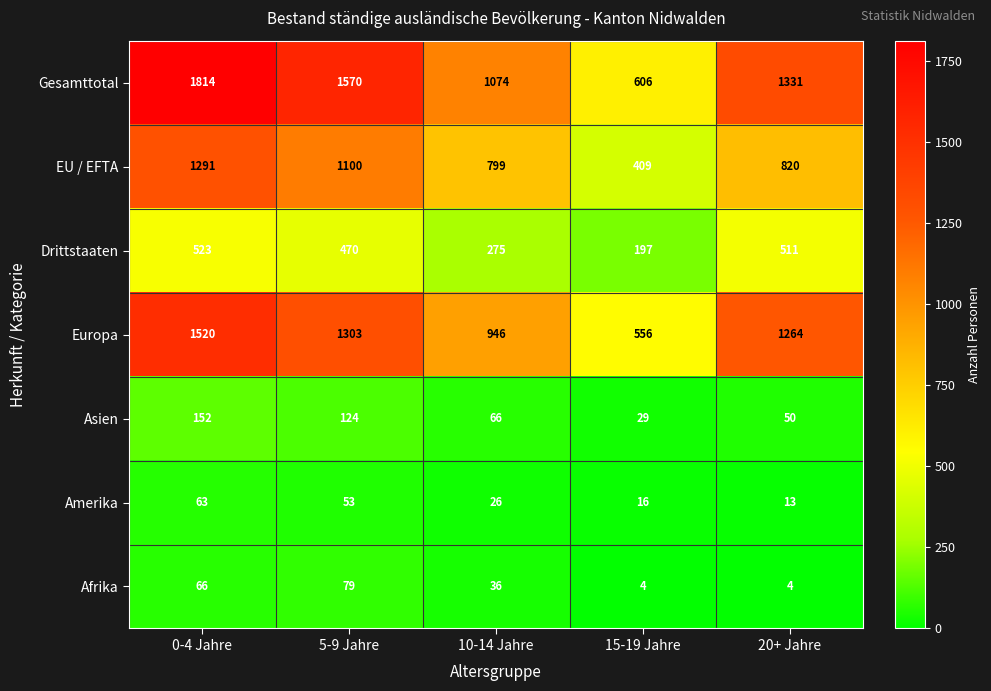

At how many categories does at least one series exceed 1286?

3